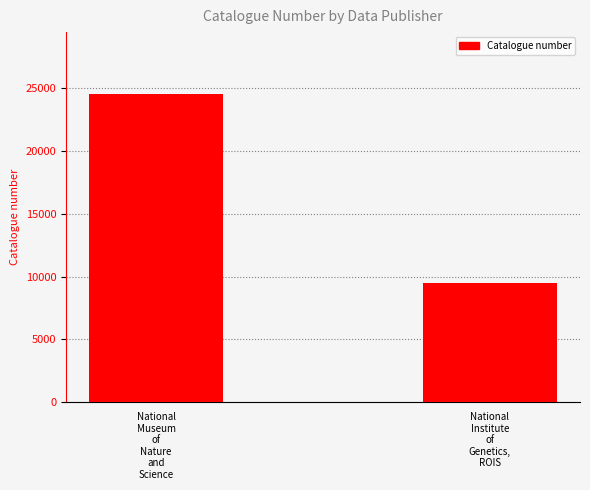

Rank the categories by value from highest to lowest.

National
Museum
of
Nature
and
Science, National
Institute
of
Genetics,
ROIS